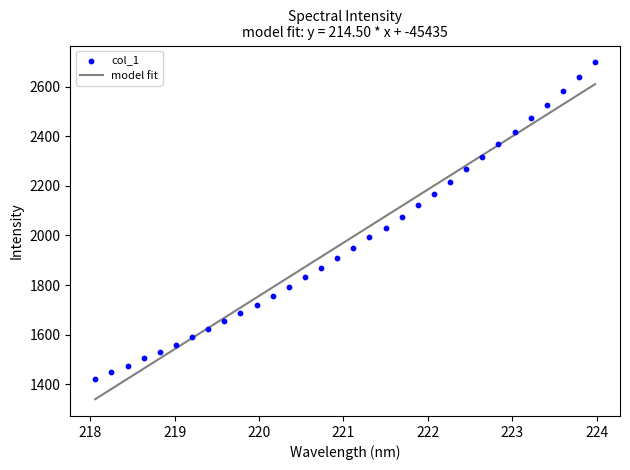

What is the change in value from 218.8244 to 219.589?

+122.3